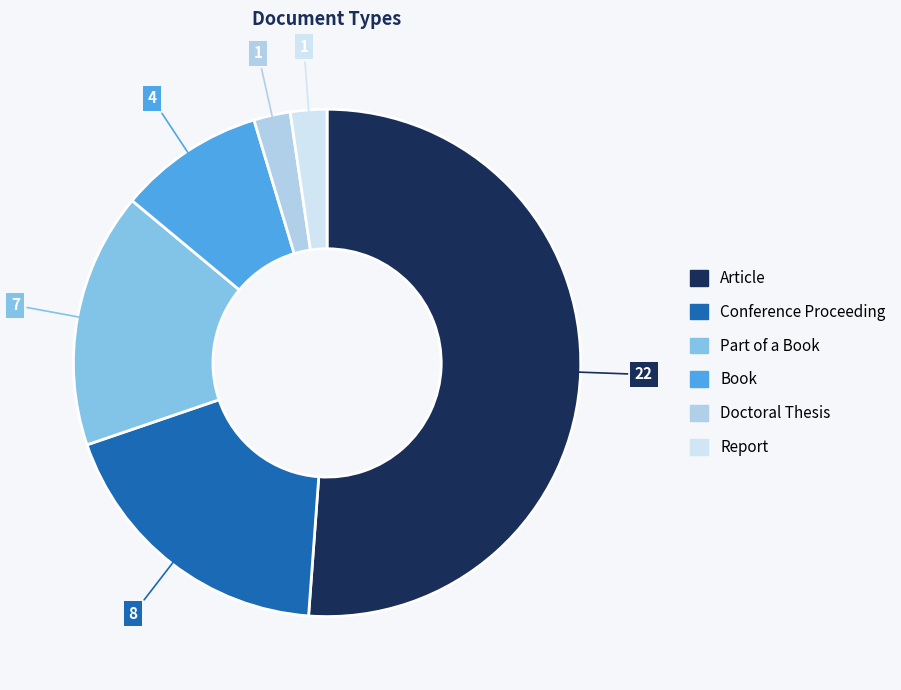

Is the sum of Report and Book greater than half?

No